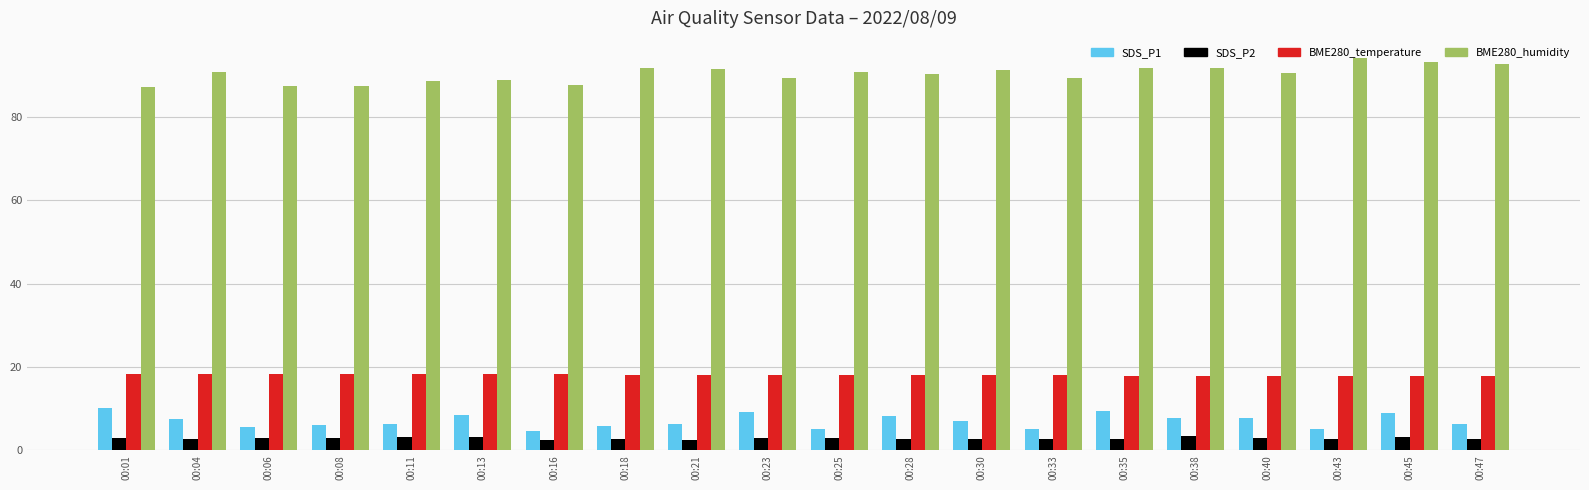

At 00:16, list the series in order from largest to smallest.

BME280_humidity, BME280_temperature, SDS_P1, SDS_P2